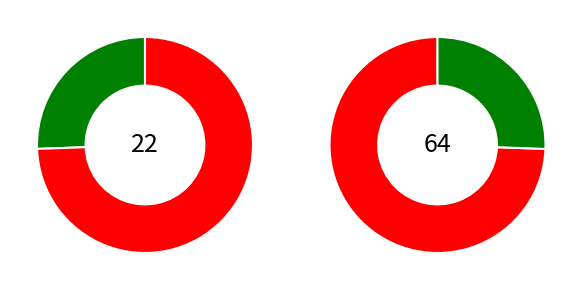

Combined, what portion of the pie is 00 and ?

23.0%